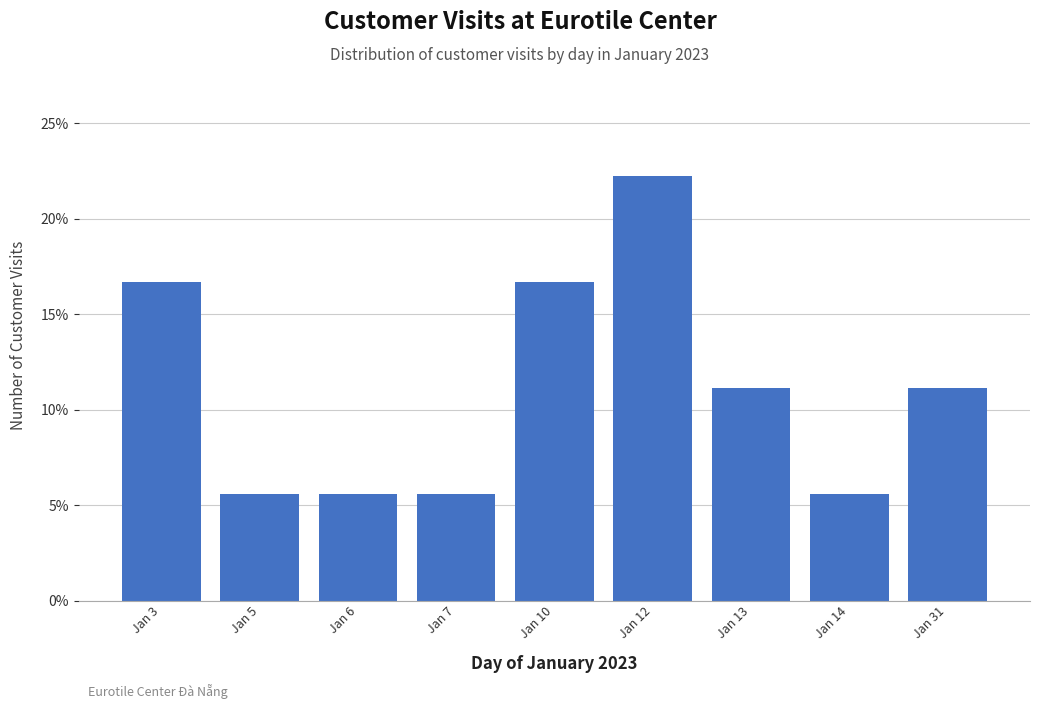

Reading right to left, list all the values displayed in this chart.

Jan 31=11.1	Jan 14=5.6	Jan 13=11.1	Jan 12=22.2	Jan 10=16.7	Jan 7=5.6	Jan 6=5.6	Jan 5=5.6	Jan 3=16.7